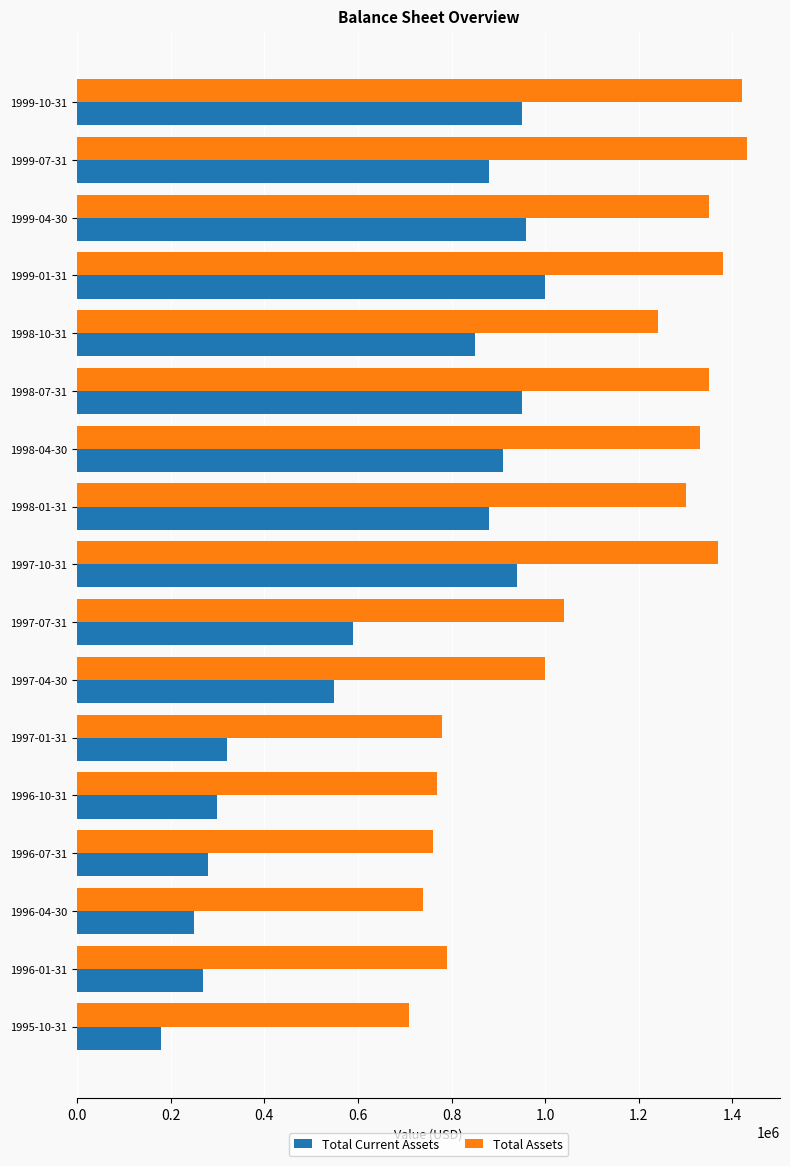

What is the maximum value for Total Assets?

1430000